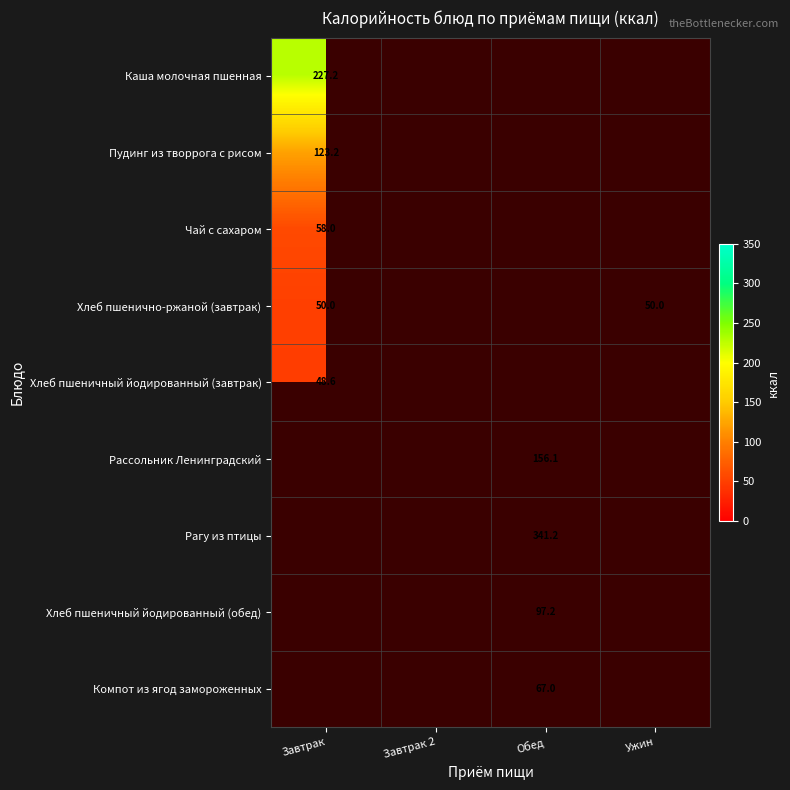

What is the lowest value of the Хлеб пшеничный йодированный (завтрак) series?

48.6